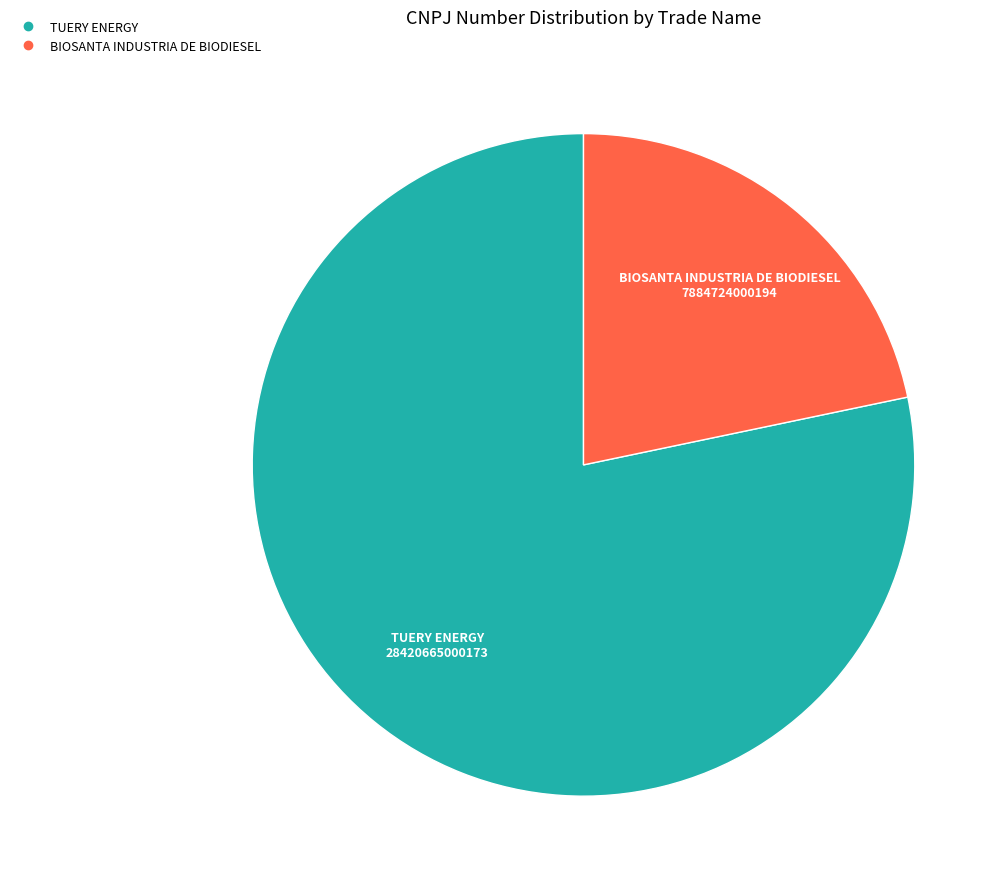

Rank the categories by value from highest to lowest.

TUERY ENERGY, BIOSANTA INDUSTRIA DE BIODIESEL